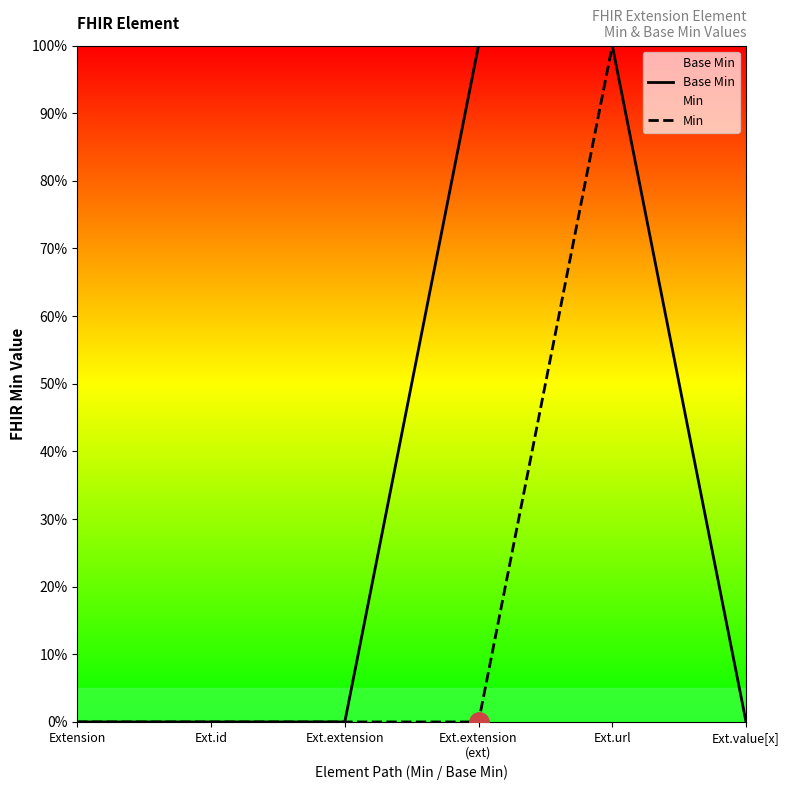

True or false: Base Min and Min cross at least once.

False